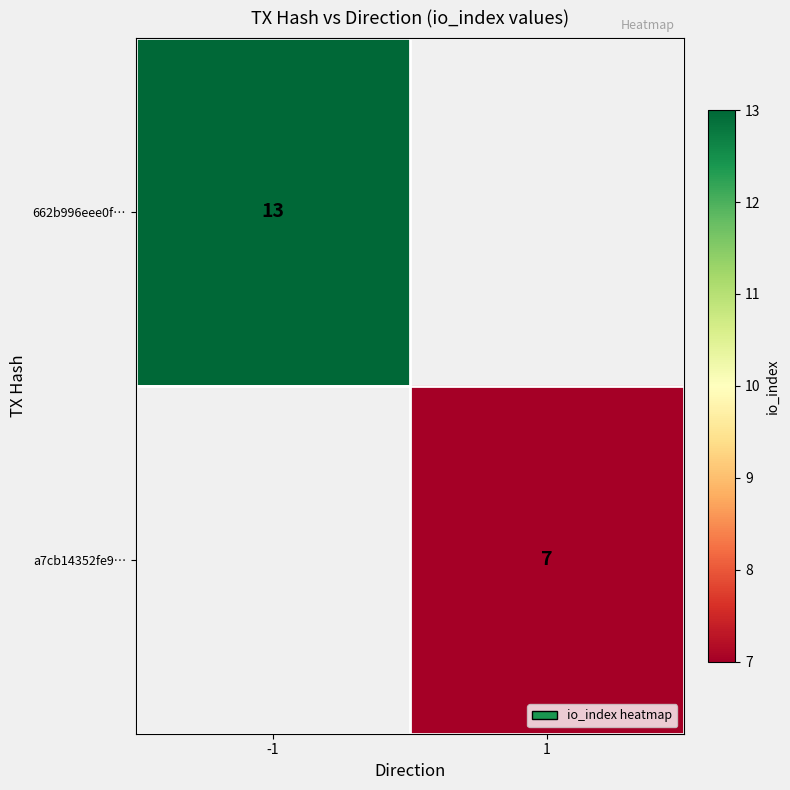

What is the minimum value shown in the chart?

7.0